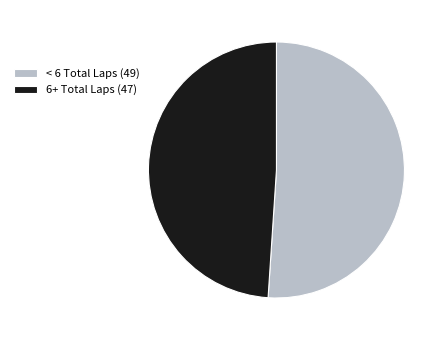

Does any single category account for the majority?

Yes